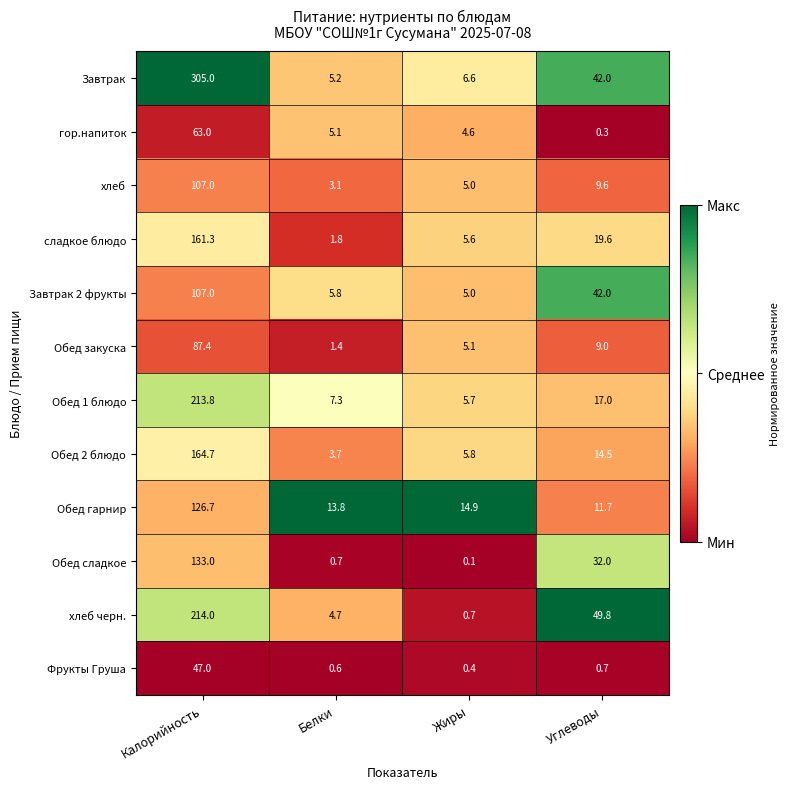

What is the greatest value displayed?

305.0